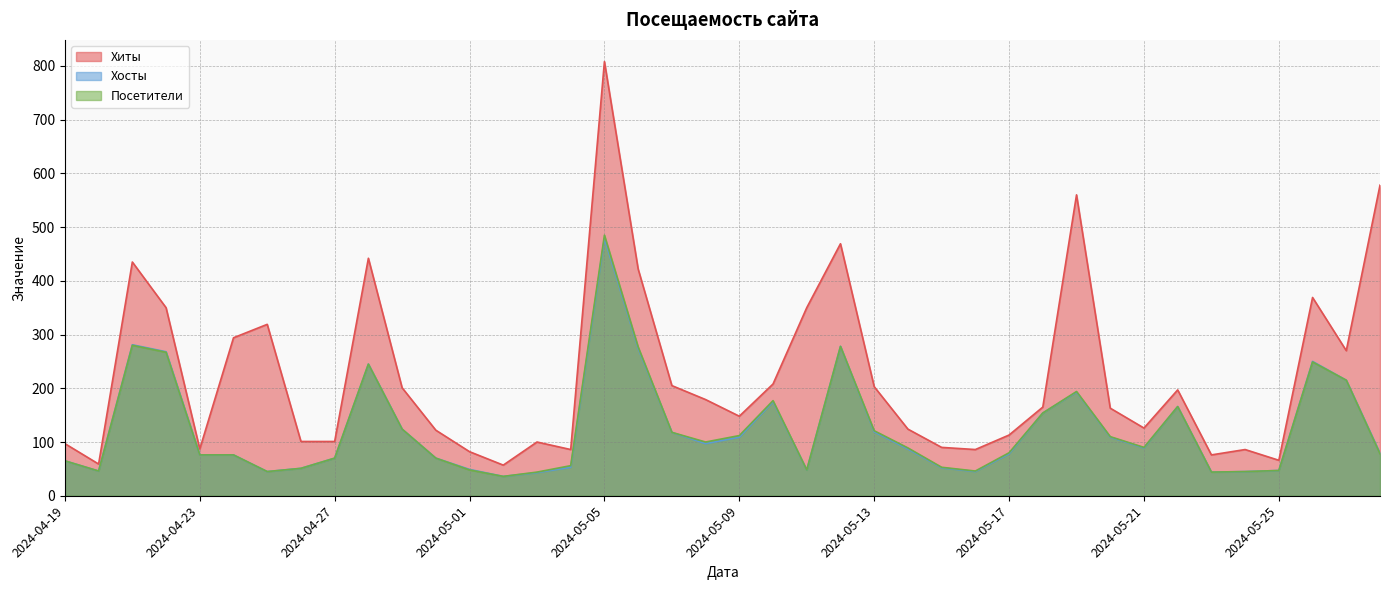

The value of Посетители at 2024-05-17 is 80. True or false?

True